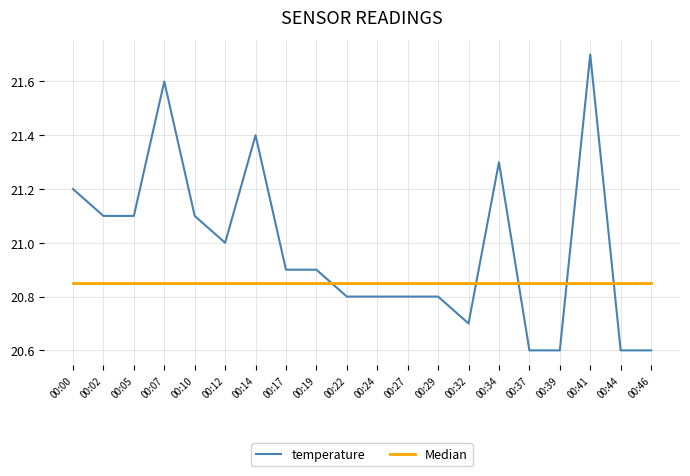

The temperature series shows 20.9 at 00:17. True or false?

True